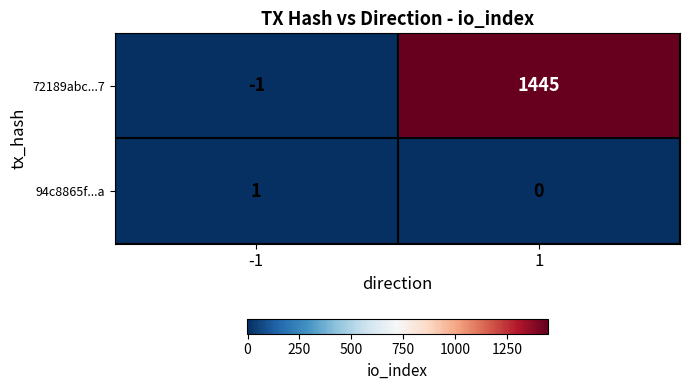

What is the spread (max minus min) of values at 1?

1445